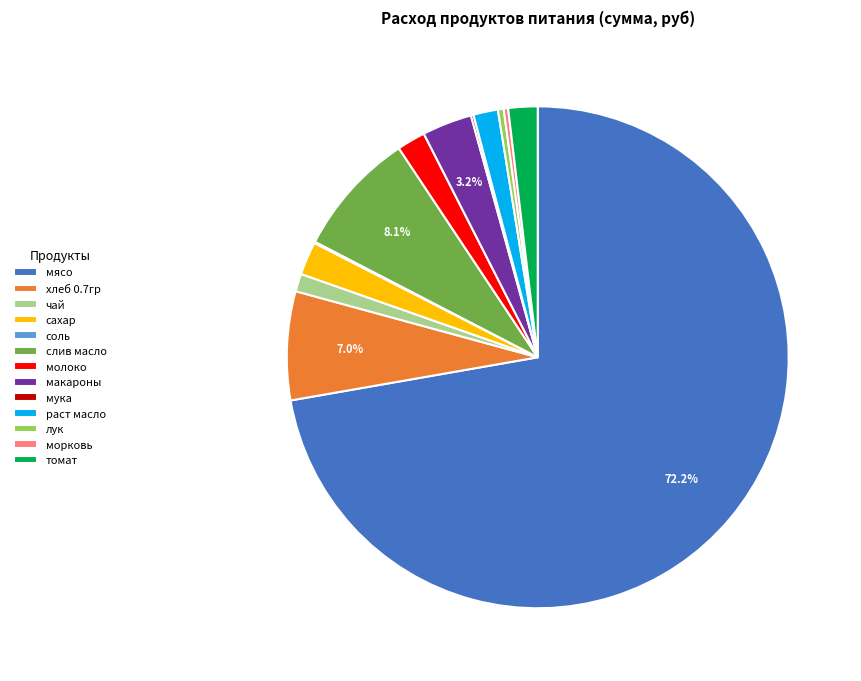

To the nearest percent, what is the average slice percentage?

8%